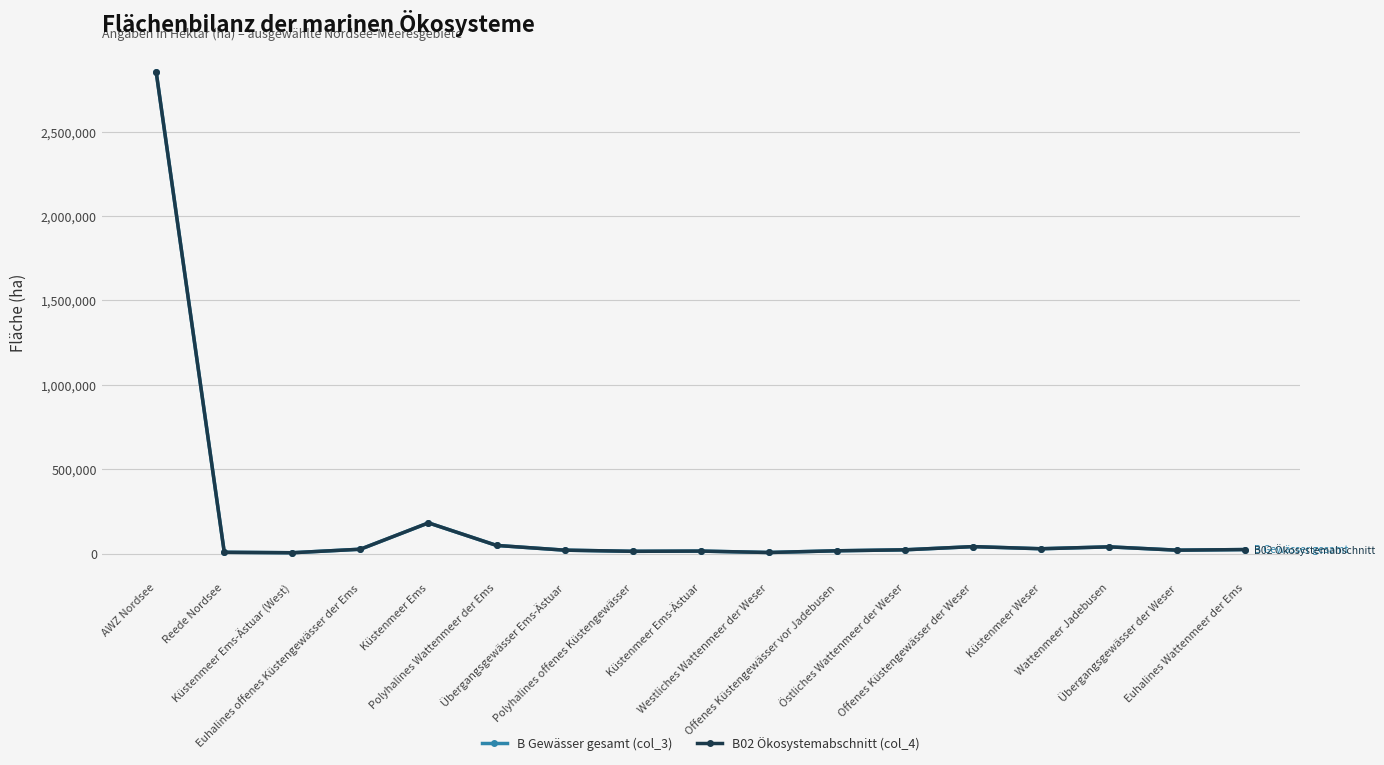

Does the chart display data point markers on the line(s)?

Yes